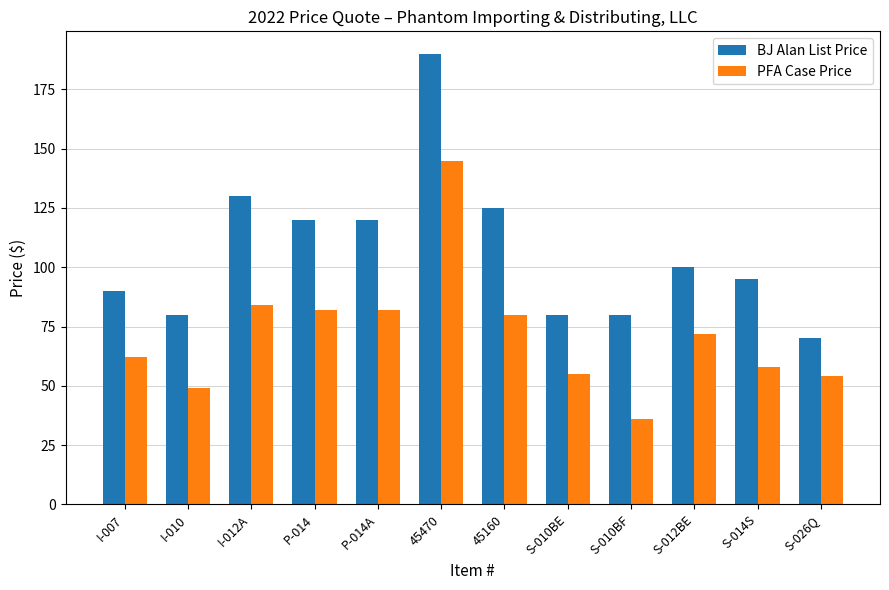

Is it true that BJ Alan List Price equals 41 at P-014A?

False